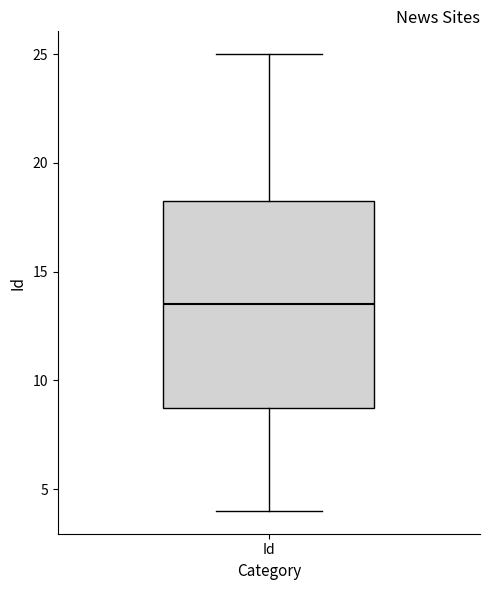

Transcribe this box plot: give where the median line is, the range the box spans, and where the two whiskers end, as read against the y-axis. The values are not printed on the chart, so give them approximately, as read against the axis.

median 13.5, box 9.0 to 18.5, whiskers 4.0 to 25.0